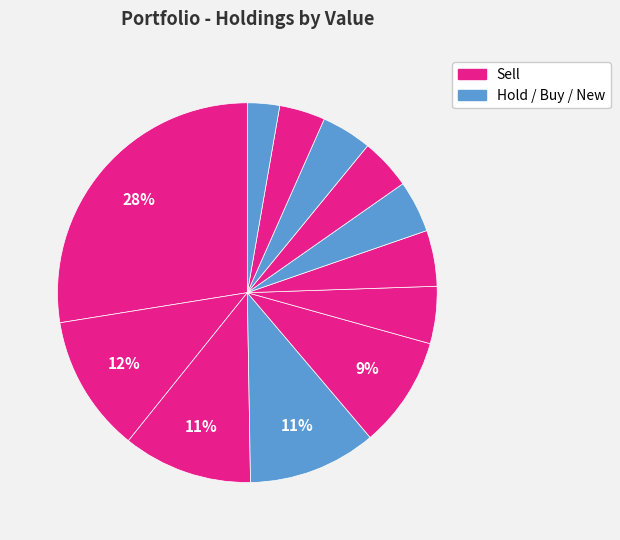

How many slices are in this pie chart?

12